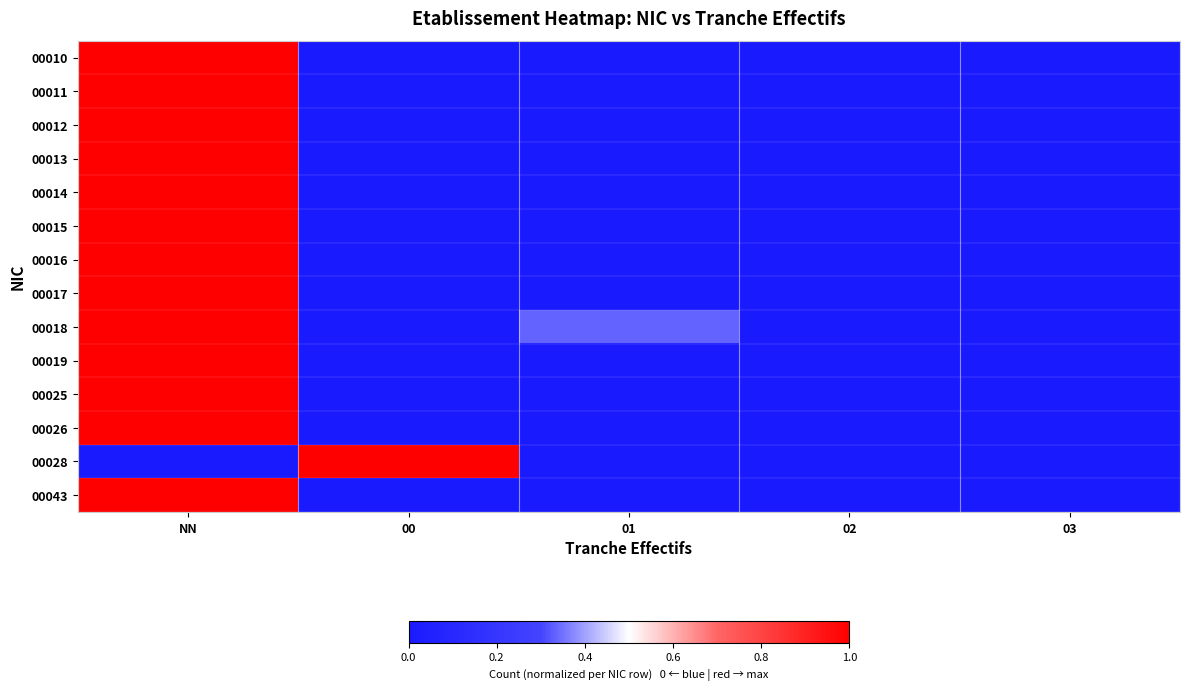

Which has a higher value, 00 or NN?

NN